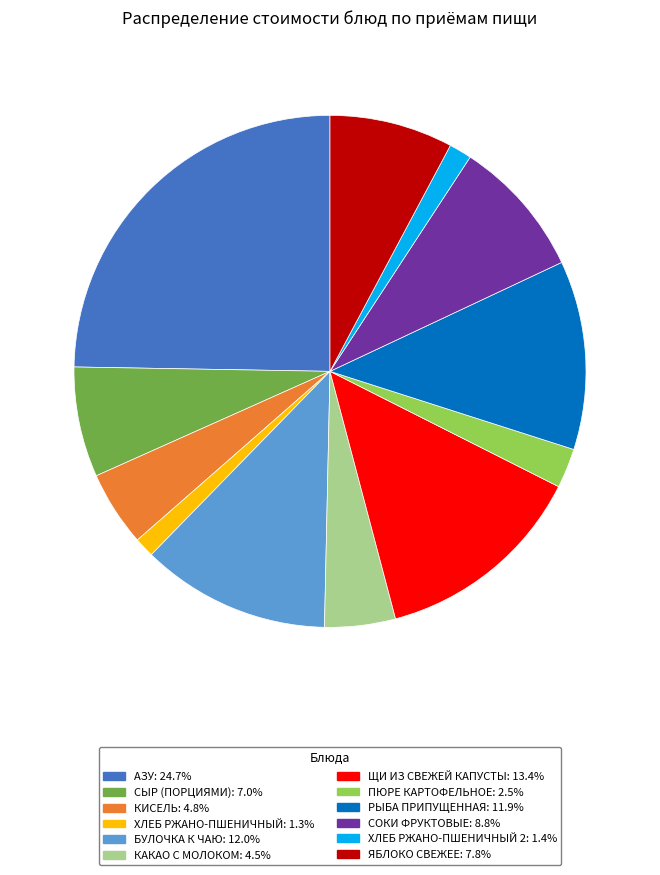

Is there any slice that represents more than half of the pie?

No